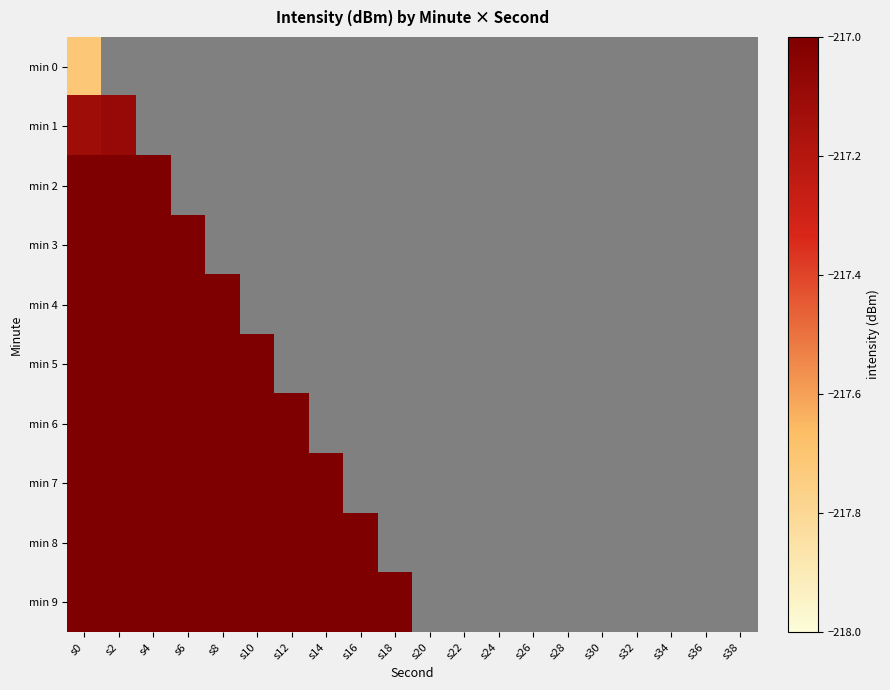

At how many categories does at least one series exceed -214?

10